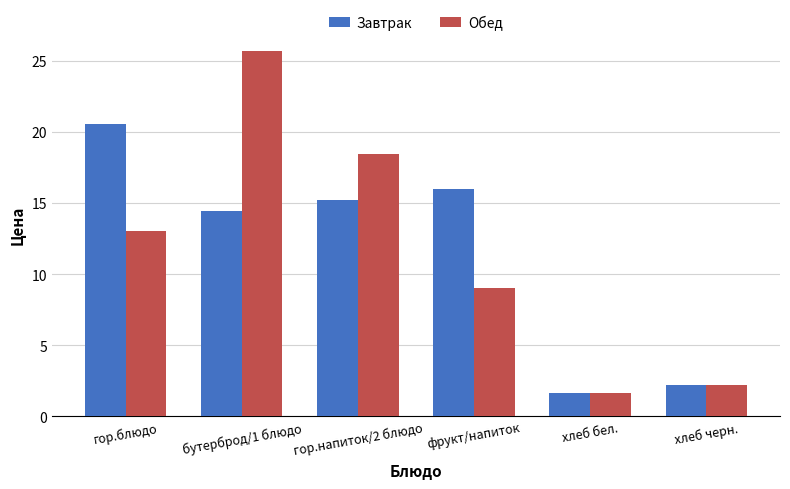

What is the average value of the Обед series?

11.7